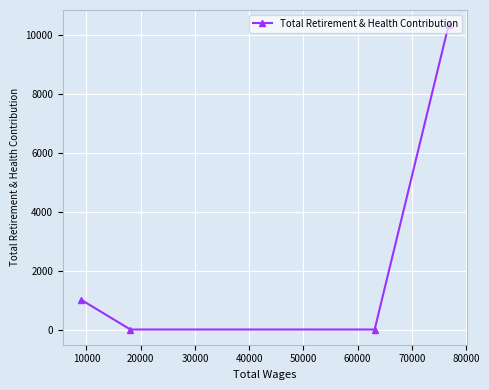

What is the greatest value displayed?

10315